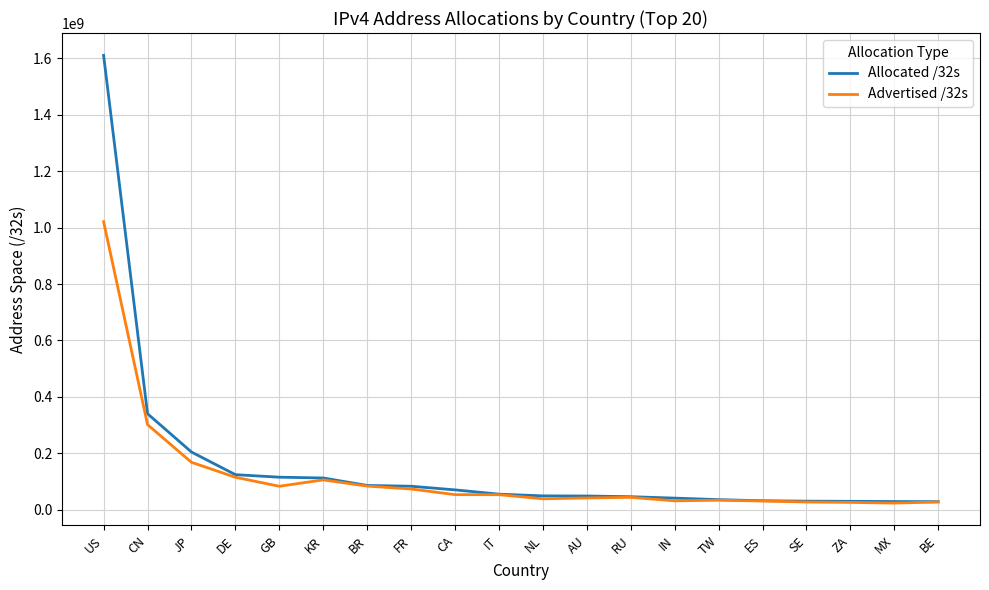

What position from the left is BE?

20